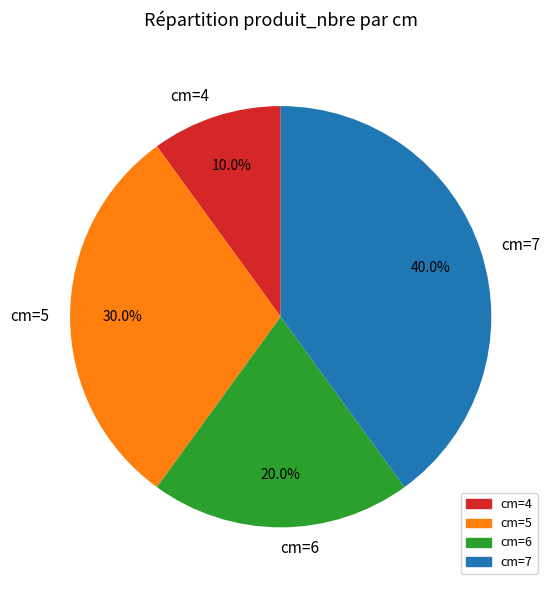

How much of the chart is everything except cm=5?

70.0%